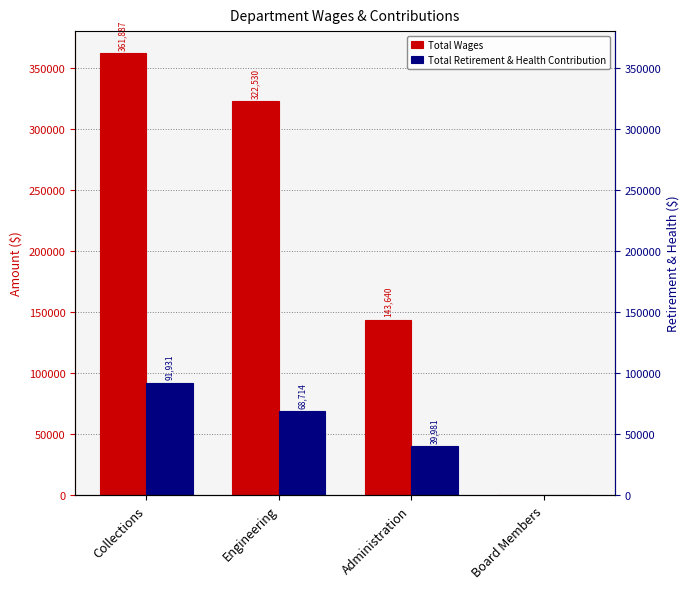

Is the value of Total Wages at Engineering greater than the value of Total Retirement & Health Contribution at Administration?

Yes